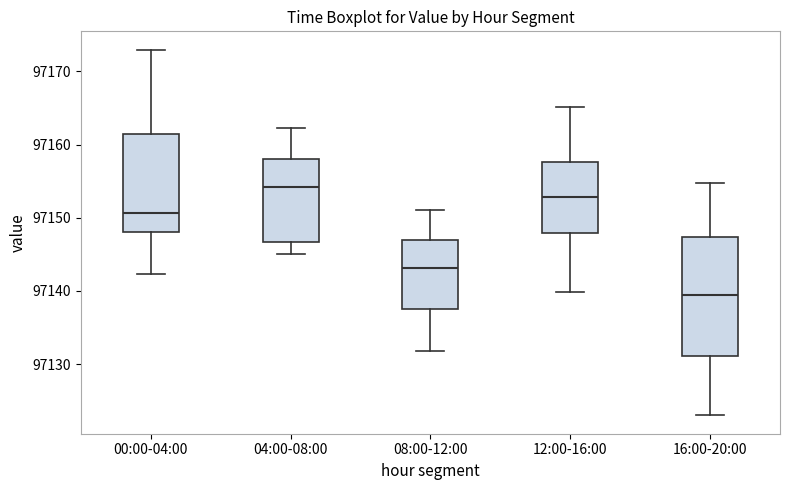

Reading left to right, read every box against the y-axis: the position of its median line, the range the box covers, and the ends of its whiskers. The values are not printed on the chart, so give them approximately, as read against the axis.

00:00-04:00: median 97151, box 97148 to 97161, whiskers 97142 to 97173
04:00-08:00: median 97154, box 97147 to 97158, whiskers 97145 to 97162
08:00-12:00: median 97143, box 97137 to 97147, whiskers 97132 to 97151
12:00-16:00: median 97153, box 97148 to 97158, whiskers 97140 to 97165
16:00-20:00: median 97139, box 97131 to 97147, whiskers 97123 to 97155